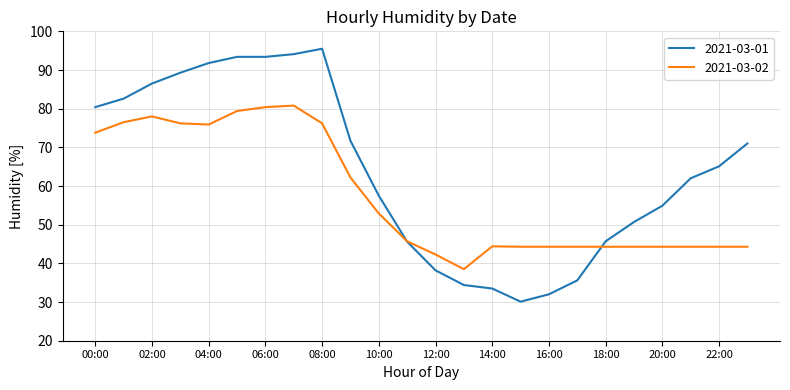

Which series has the widest spread of values?

2021-03-01